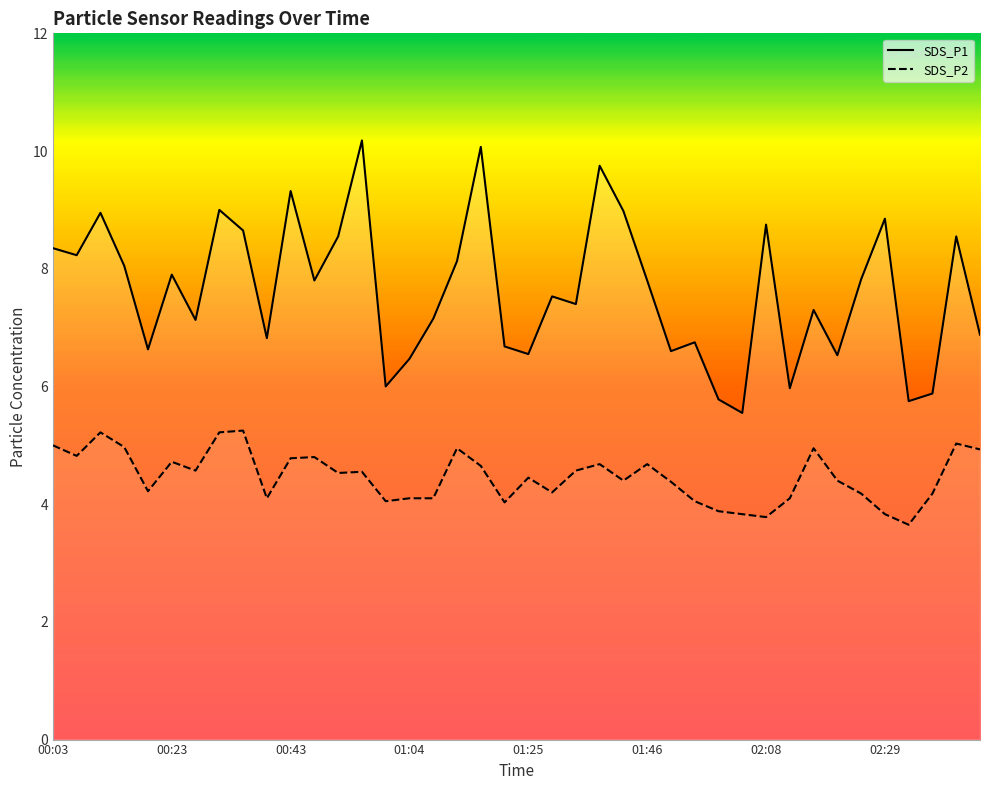

True or false: SDS_P2 and SDS_P1 intersect in this chart.

False